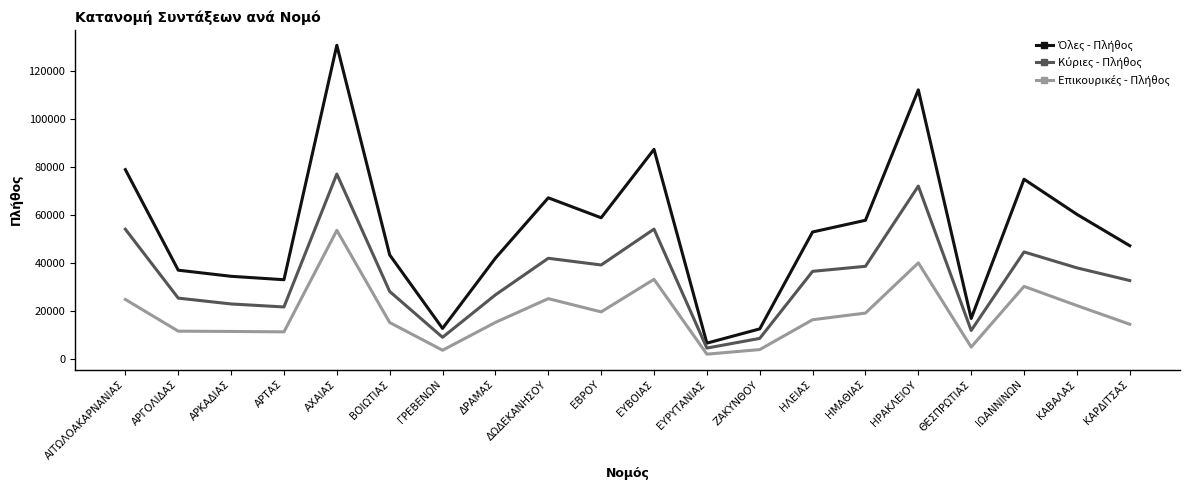

At which category is the sum across all series the highest?

ΑΧΑΙΑΣ